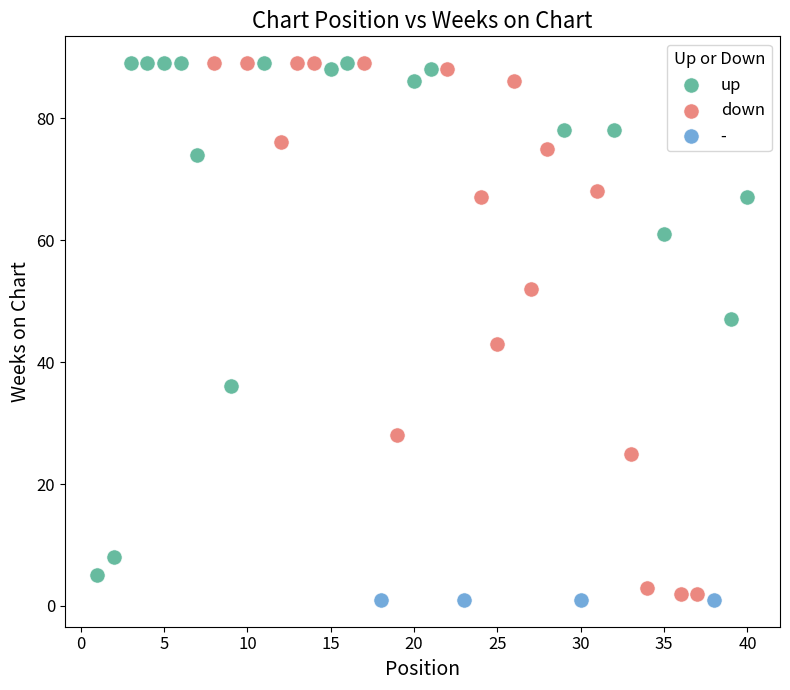

What are all the series names shown in the legend?

up, down, -